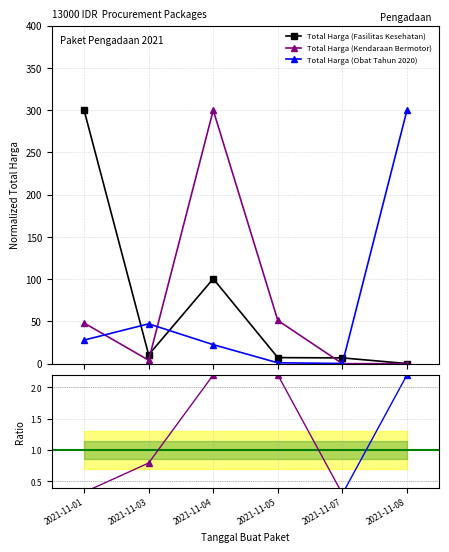

Read the Total Harga (Obat Tahun 2020) value at 2021-11-03.

47.1